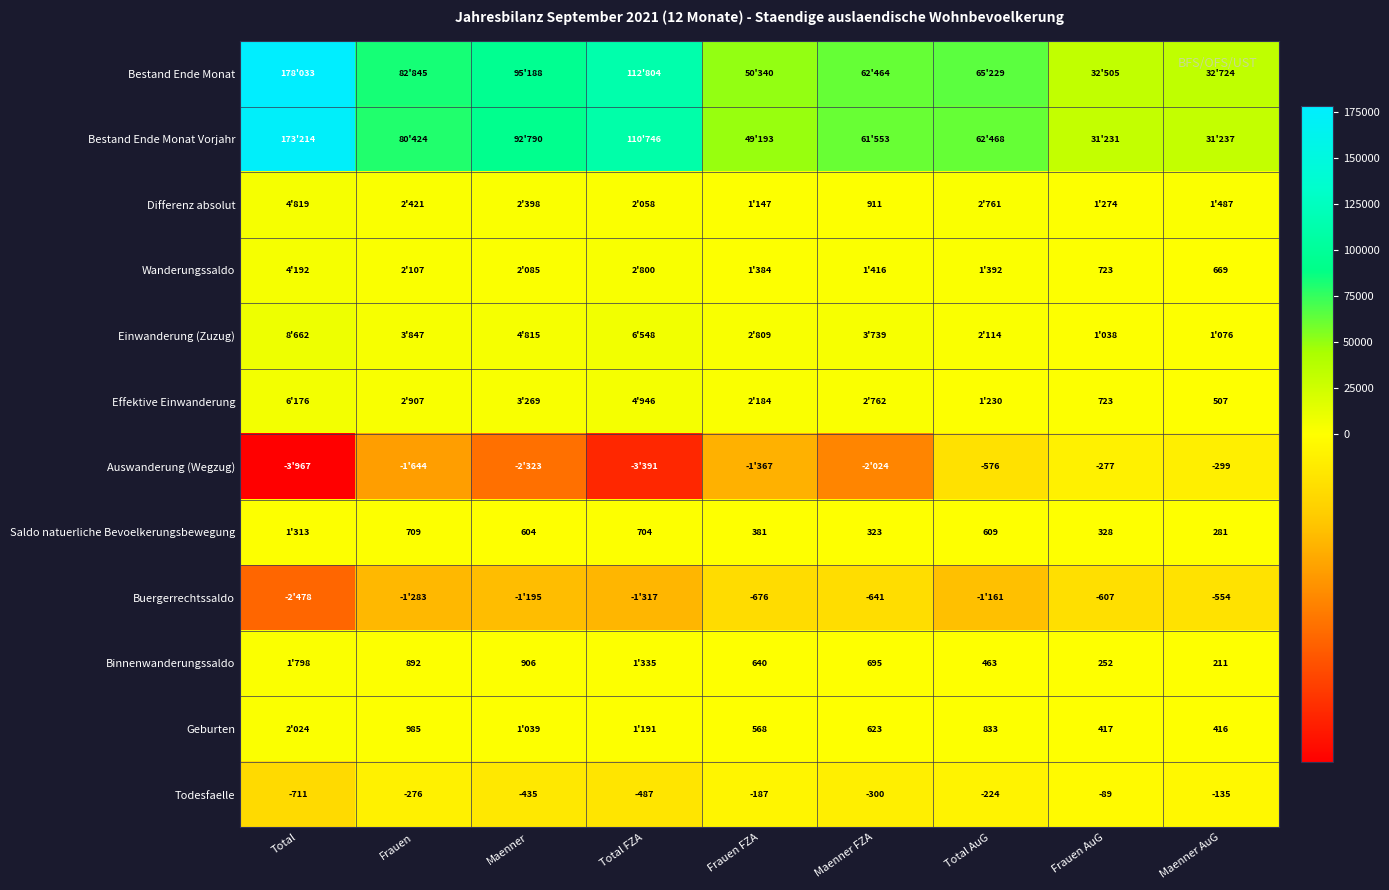

What is the spread (max minus min) of values at Total FZA?

116195